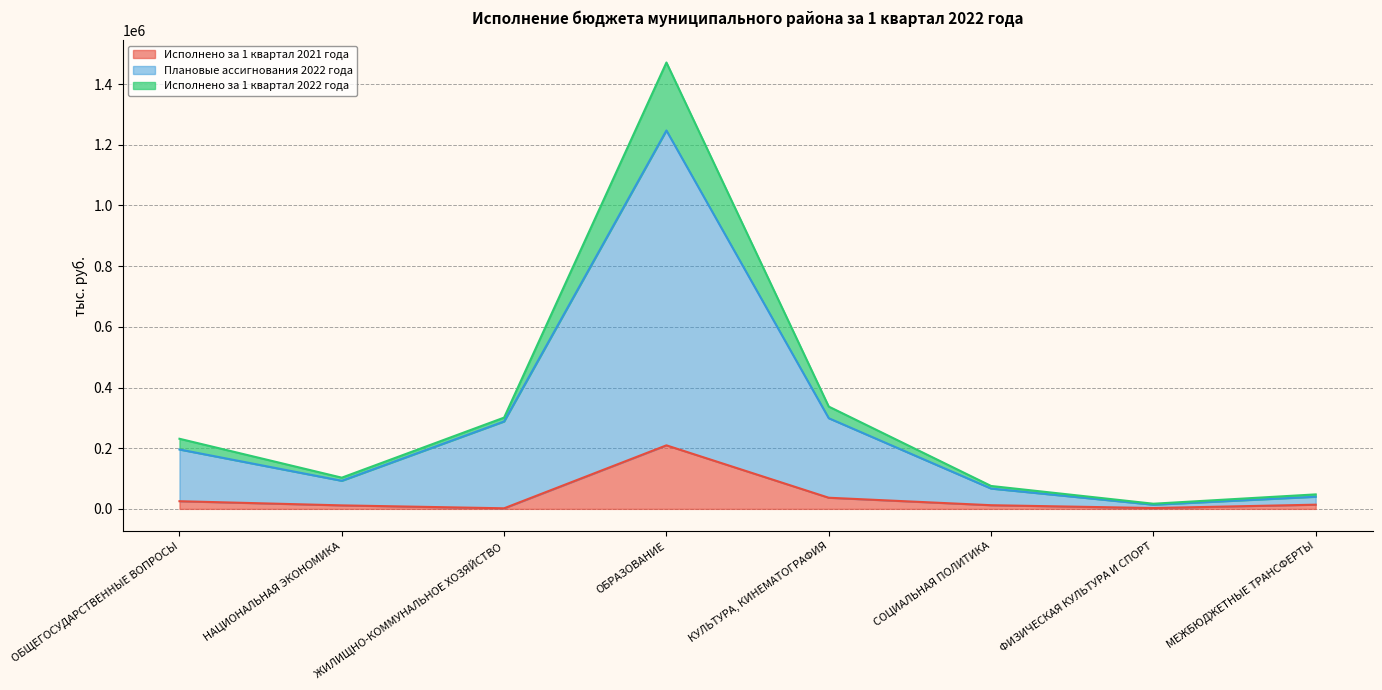

What is the label of the 2nd point from the right?

ФИЗИЧЕСКАЯ КУЛЬТУРА И СПОРТ